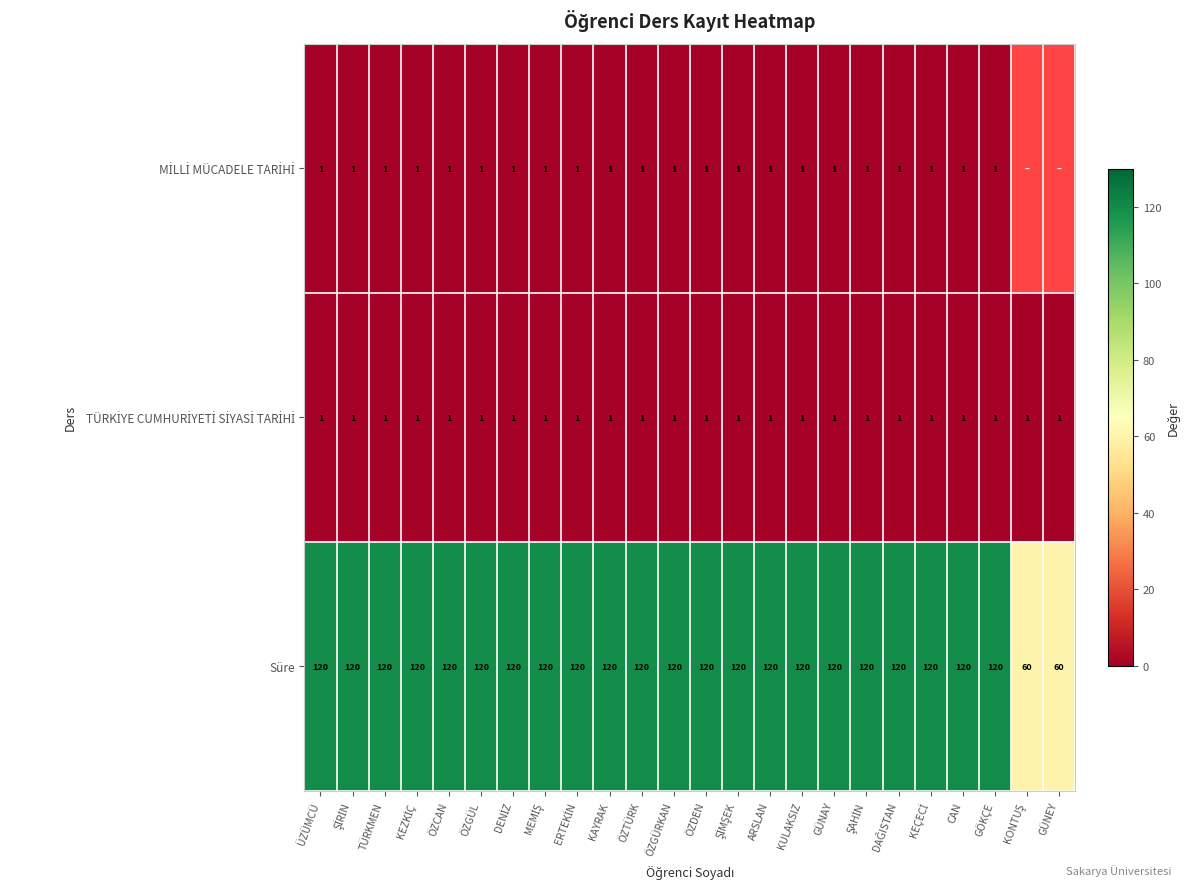

The value of Süre at CAN is 169. True or false?

False